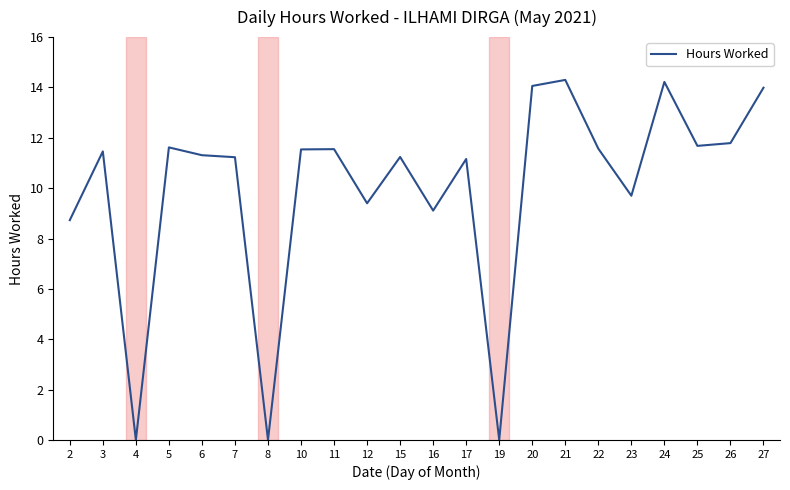

What is the change in value from 10 to 21?

+2.8